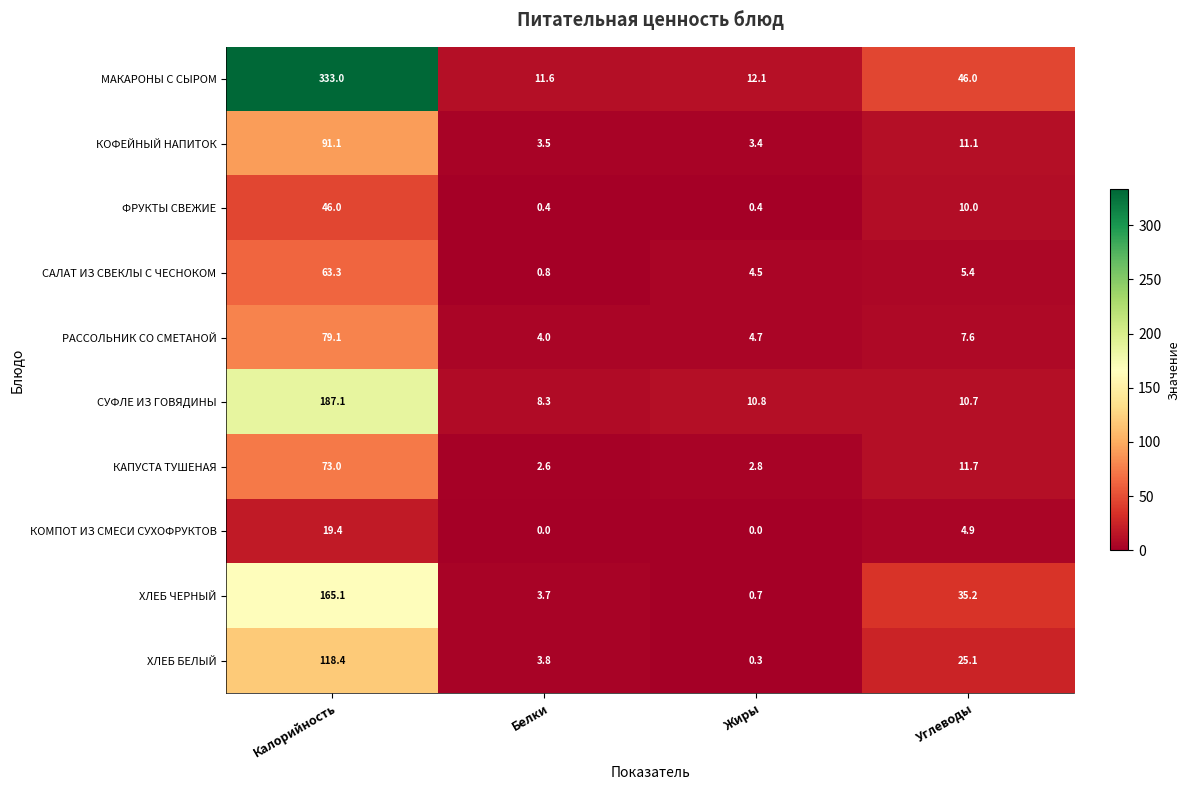

Which series has the largest total across all categories?

МАКАРОНЫ С СЫРОМ